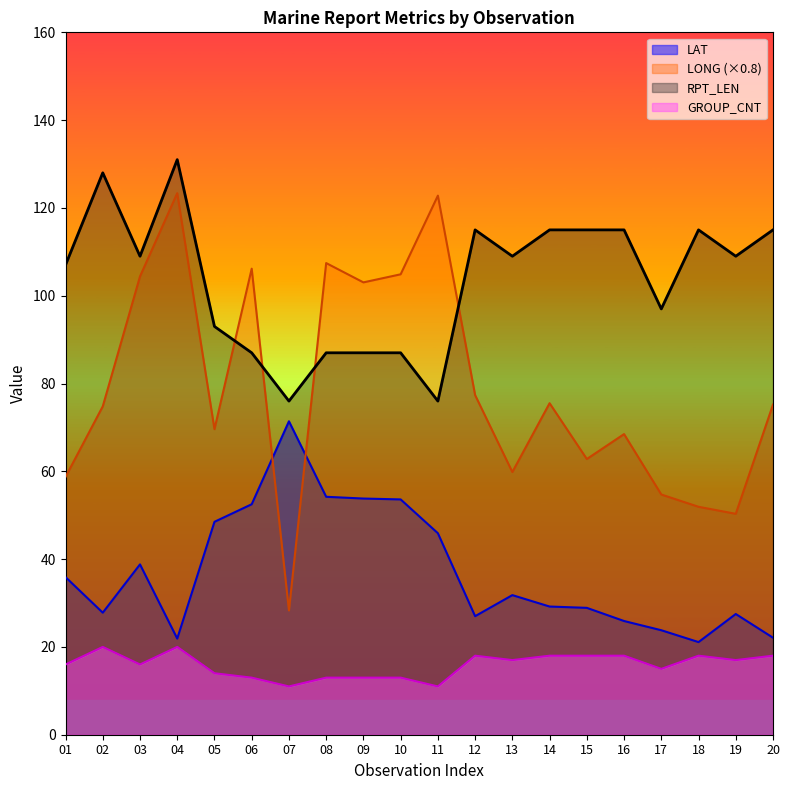

Count the number of categories in the chart.

20